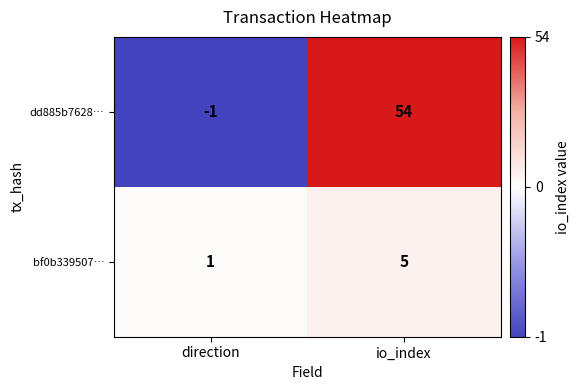

Between direction and io_index, which series saw the biggest shift?

dd885b7628…